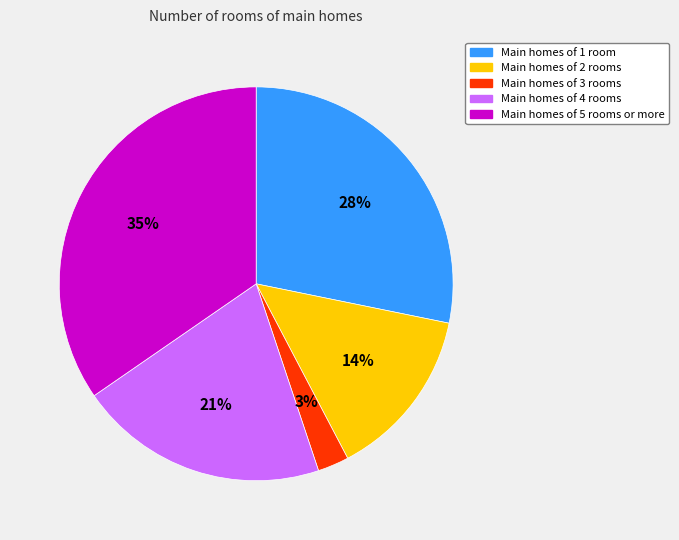

To the nearest percent, what is the average slice percentage?

20%